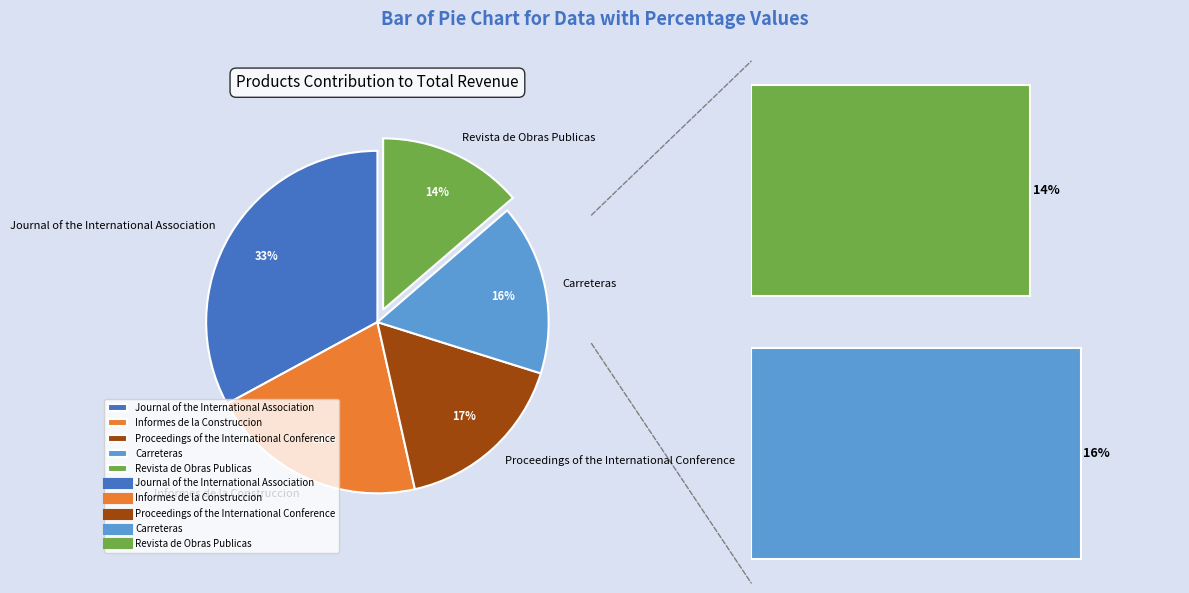

What is the total percentage of Informes de la Construccion and Carreteras?

36.7%